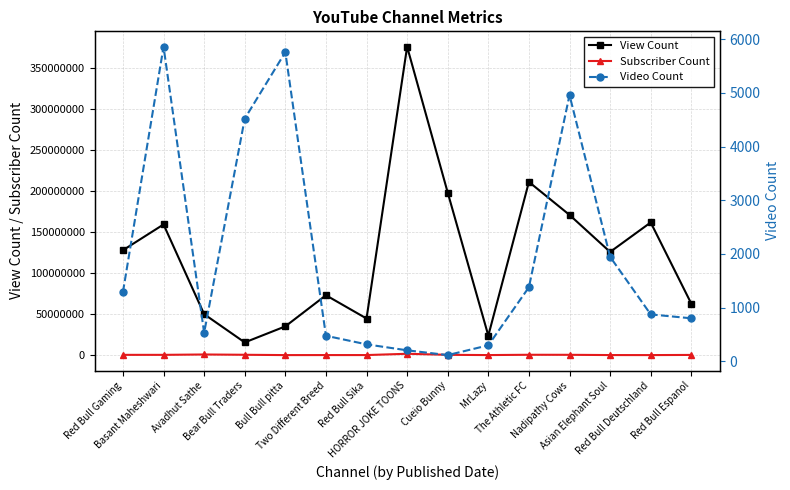

What are all the series names shown in the legend?

View Count, Subscriber Count, Video Count